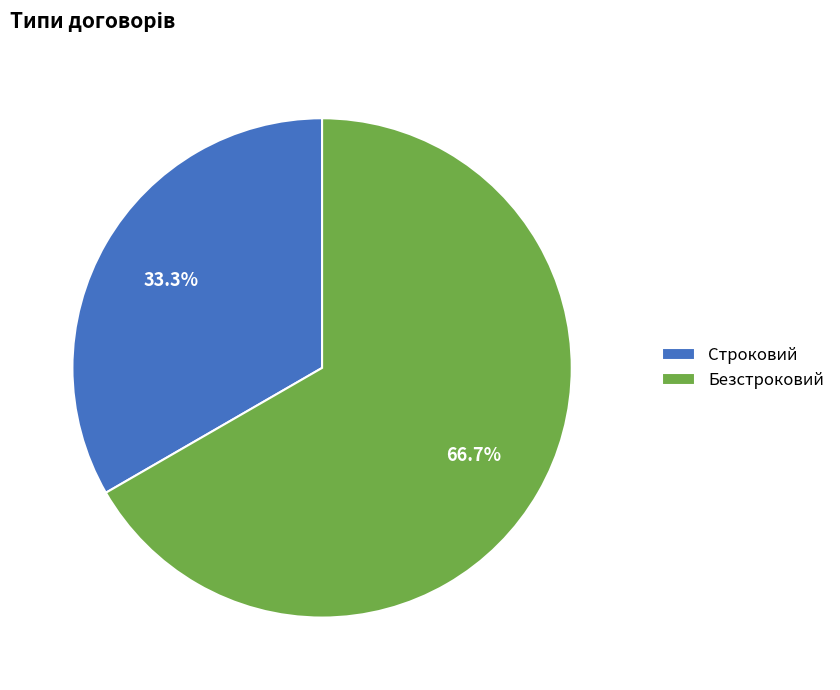

True or false: Безстроковий accounts for 54% of the total.

False